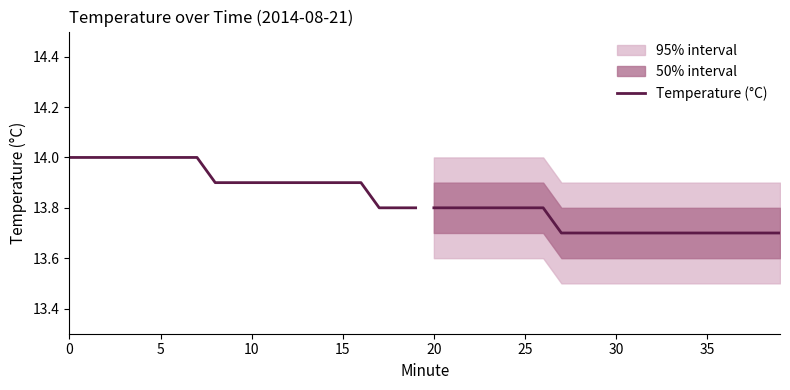

True or false: there are more than 0 points higher than both neighbors.

False